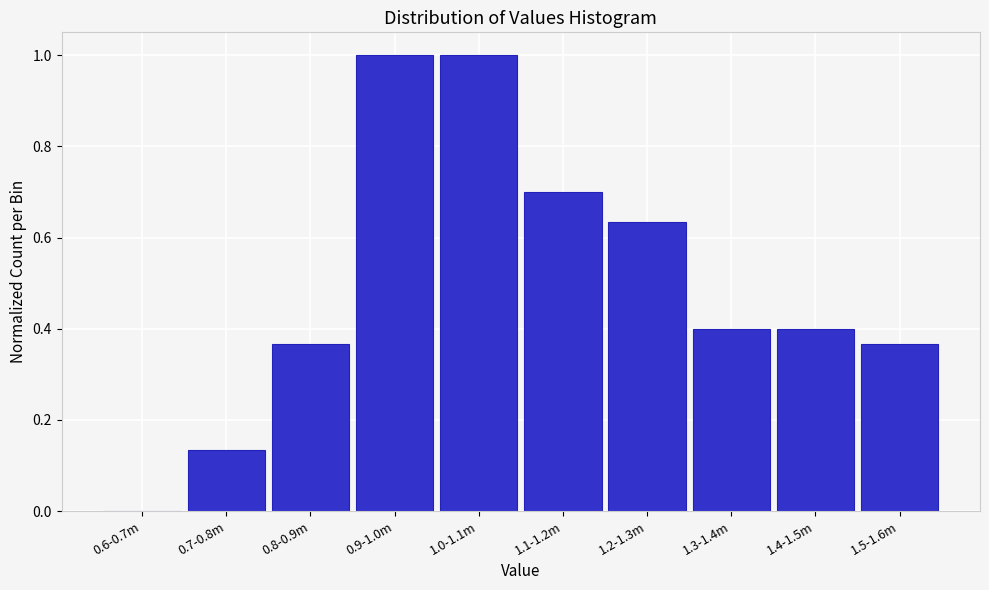

What is the change in value from 0.7-0.8m to 1.5-1.6m?

+0.2